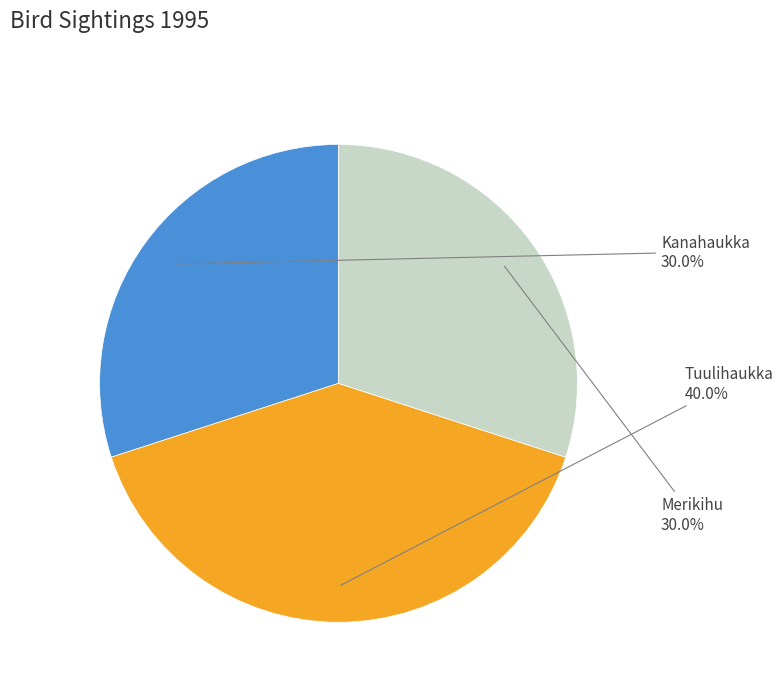

The Kanahaukka slice represents 39% of the pie. True or false?

False